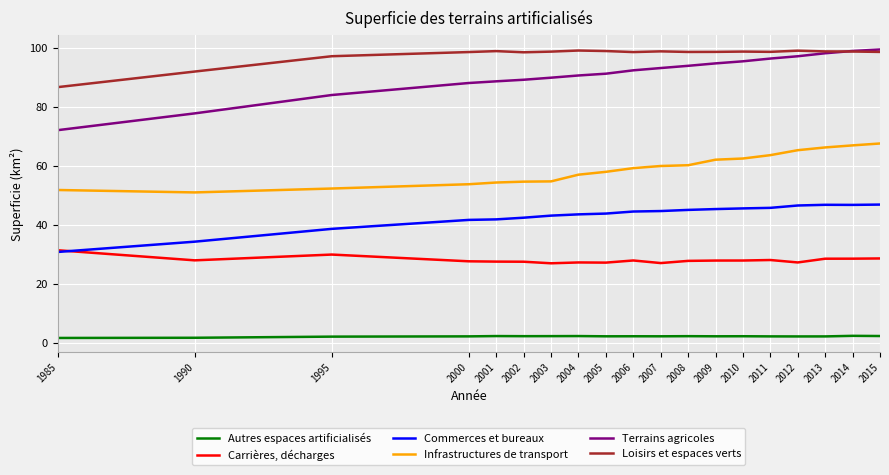

Between 2001 and 2014, which series saw the biggest shift?

Infrastructures de transport